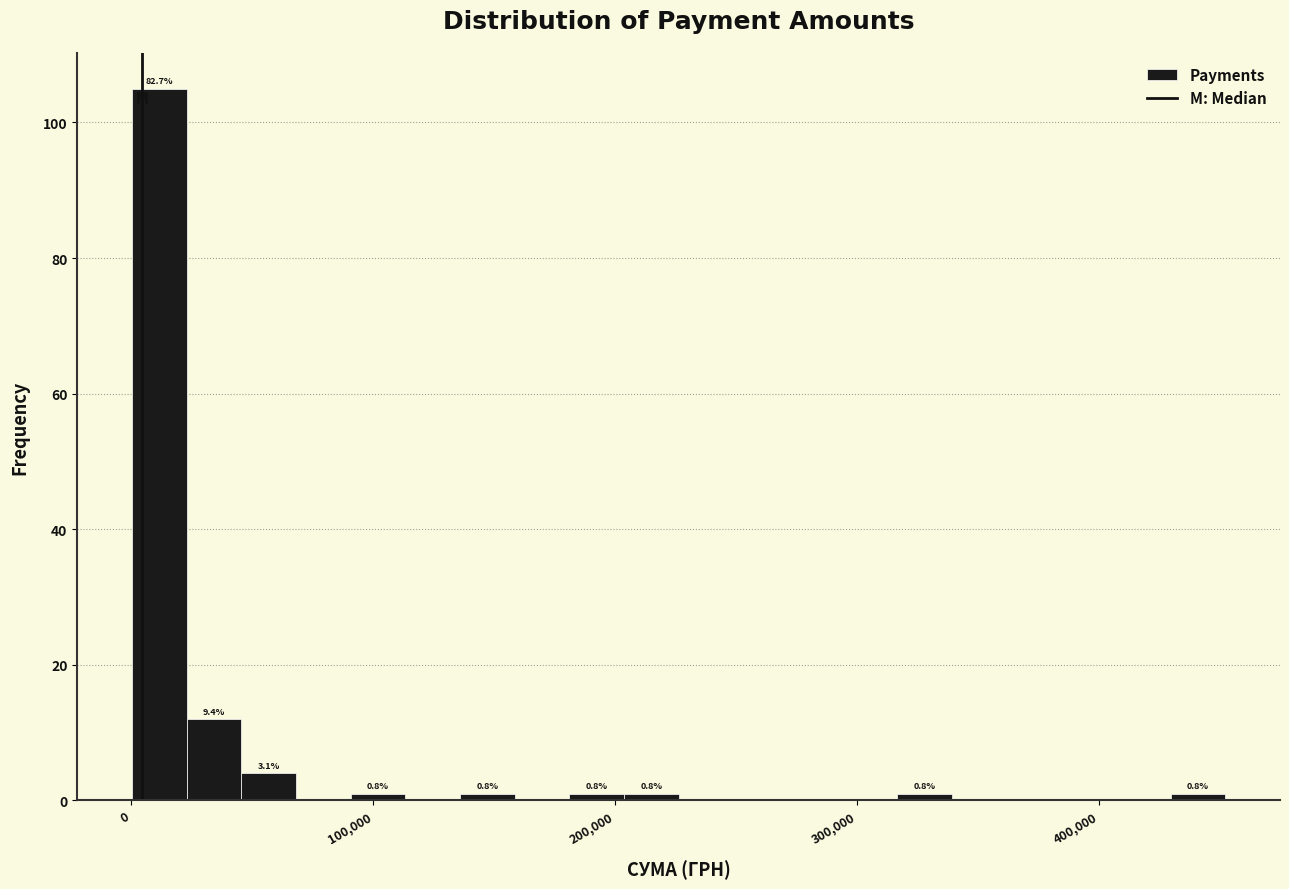

Around what value on the x-axis is the tallest bar? Give the approximate position of its centre, as read against the axis.

10000